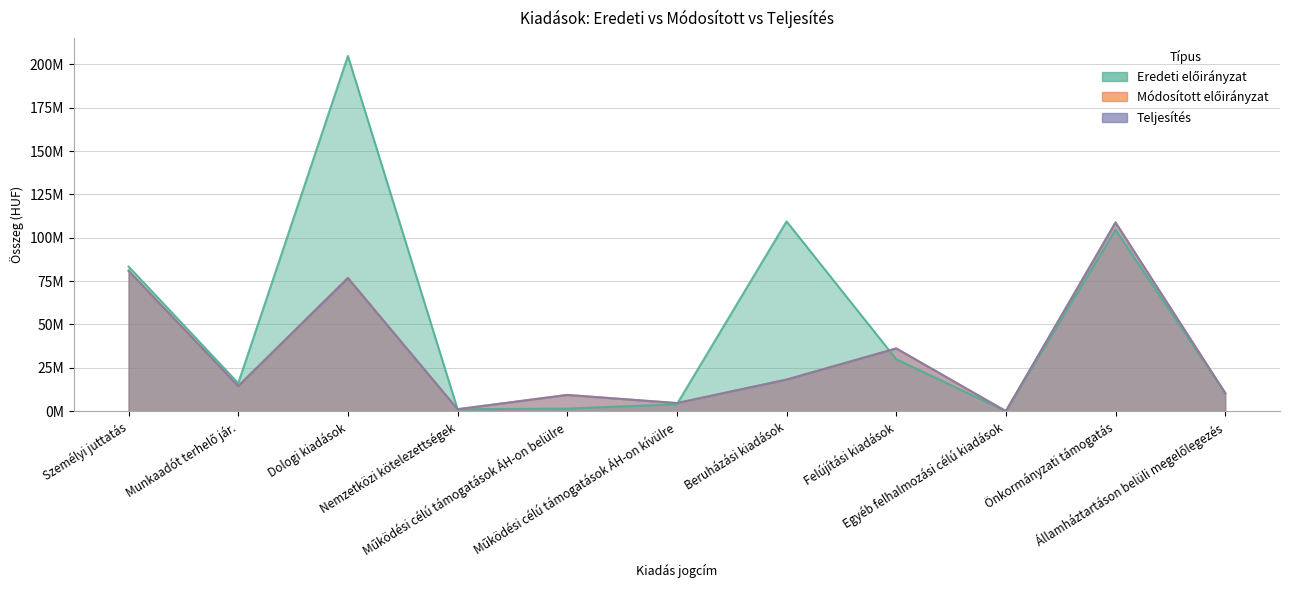

Where does the Teljesítés series first go above 14476332?

Személyi juttatás